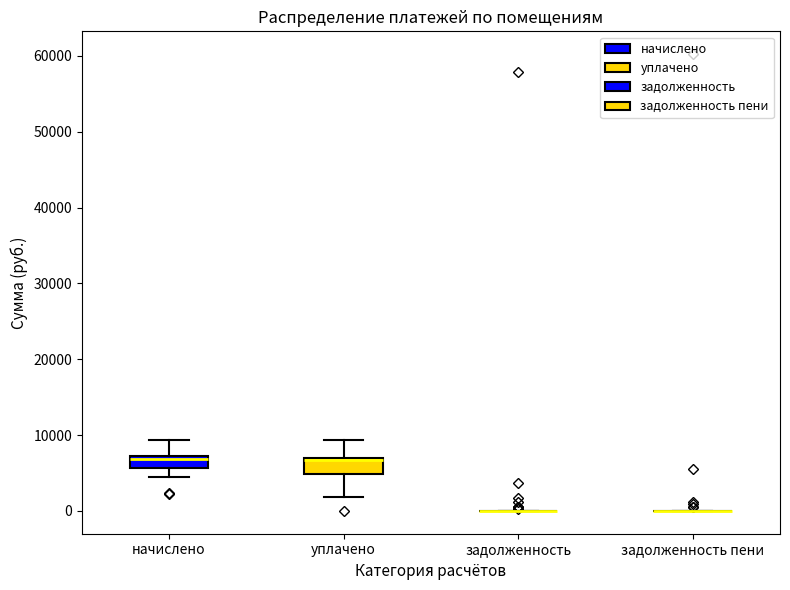

Reading left to right, read every box against the y-axis: the position of its median line, the range the box covers, and the ends of its whiskers. The values are not printed on the chart, so give them approximately, as read against the axis.

начислено: median 7000 (just below the box's upper edge), box 6000 to 7000, whiskers 4000 to 9000
уплачено: median 7000 (drawn on the box's upper edge), box 5000 to 7000, whiskers 2000 to 9000
задолженность: box collapsed to a line at 0, whiskers 0 to 0
задолженность пени: box collapsed to a line at 0, whiskers 0 to 0